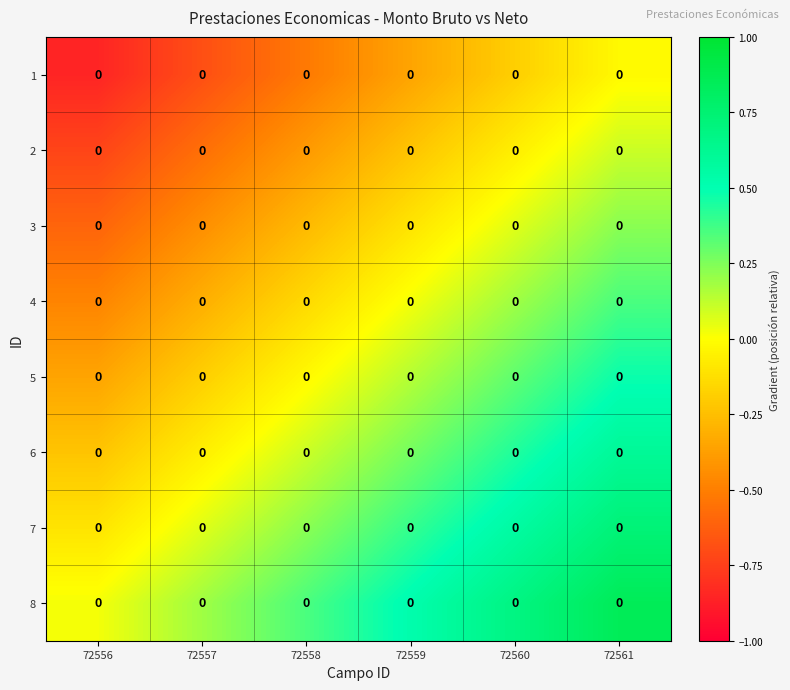

The 1 series shows -1.5 at 72556. True or false?

False